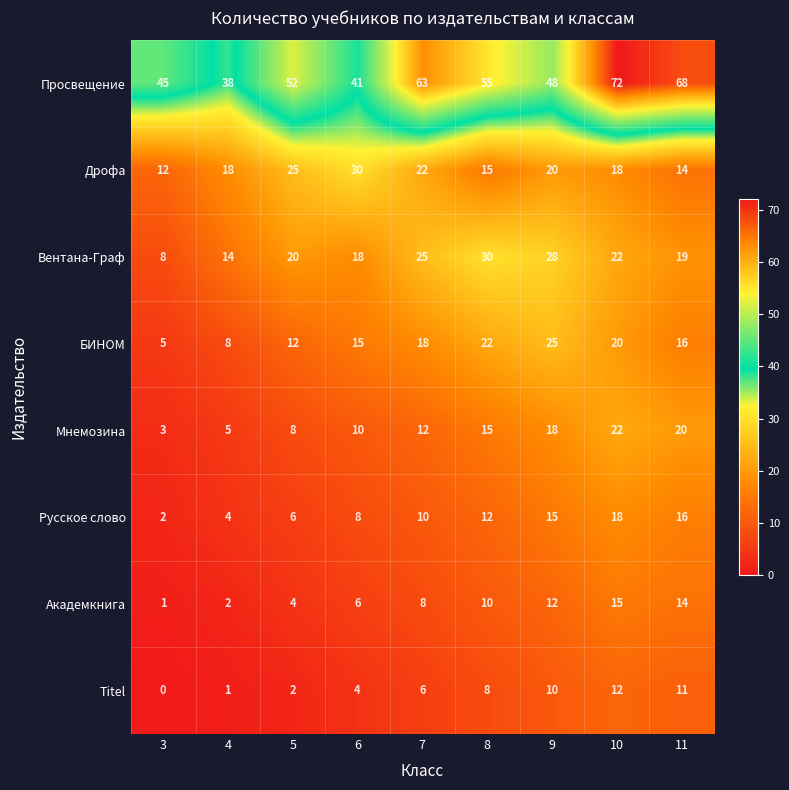

What is the difference between the highest and lowest values at 3?

45